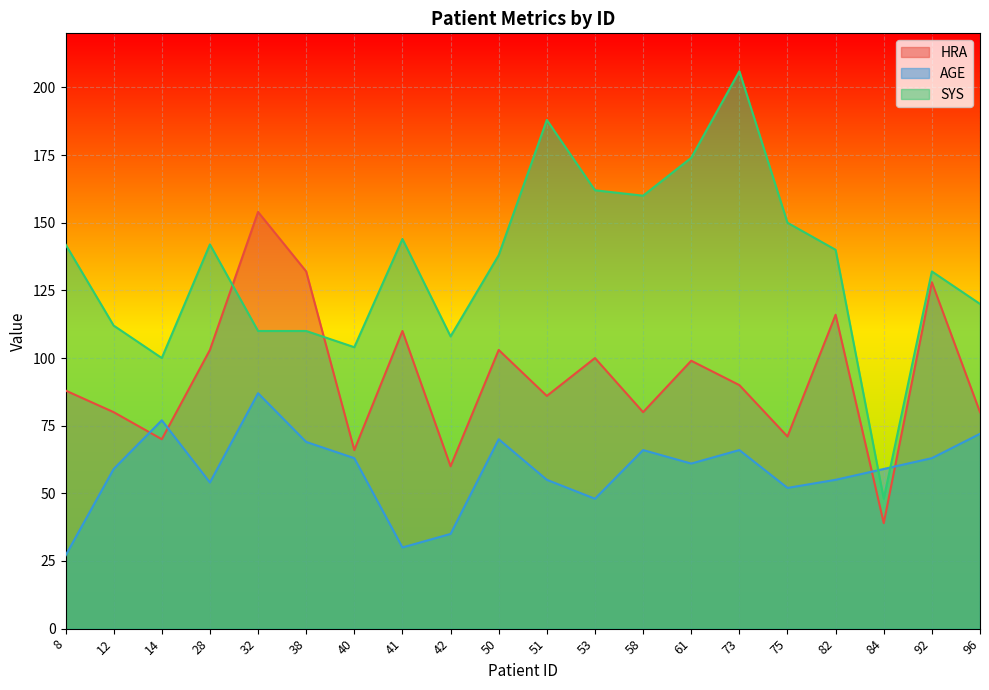

Which series changed the most between 53 and 75?

HRA